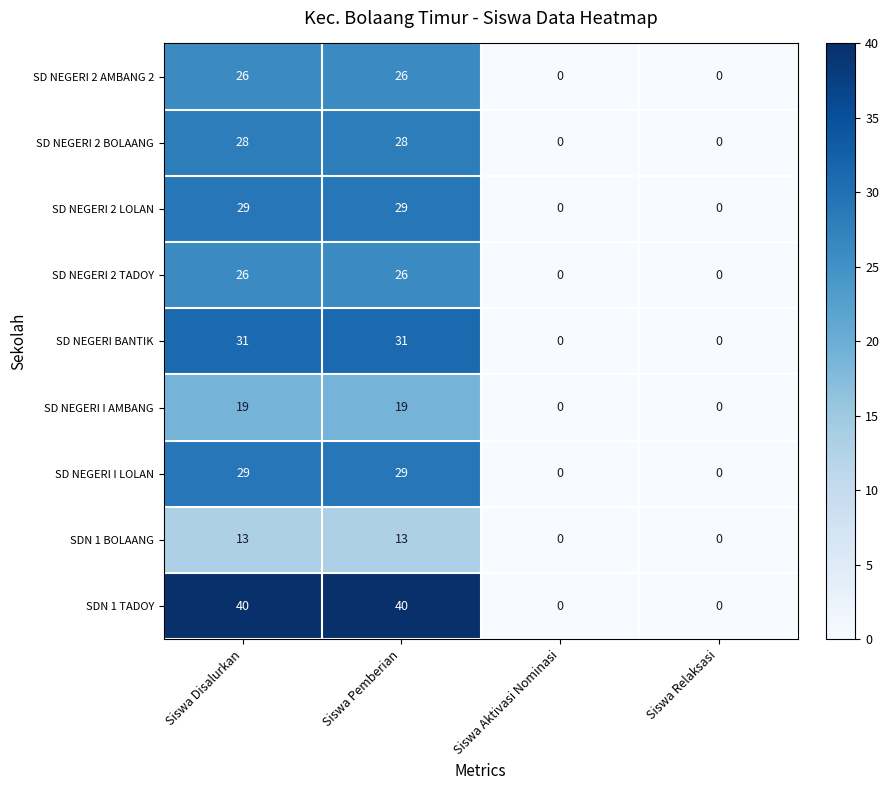

Which series has the largest total across all categories?

SDN 1 TADOY